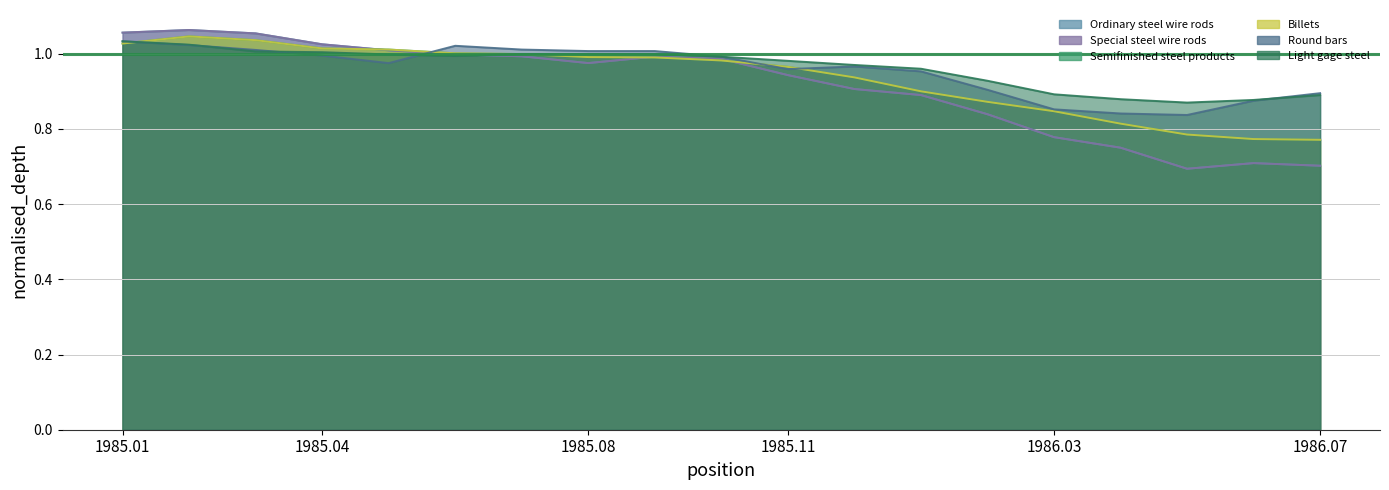

Rank the categories by Round bars value from highest to lowest.

1985.01, 1985.02, 1985.06, 1985.07, 1985.03, 1985.08, 1985.09, 1985.04, 1985.1, 1985.05, 1985.12, 1985.11, 1986.01, 1986.02, 1986.07, 1986.06, 1986.03, 1986.04, 1986.05